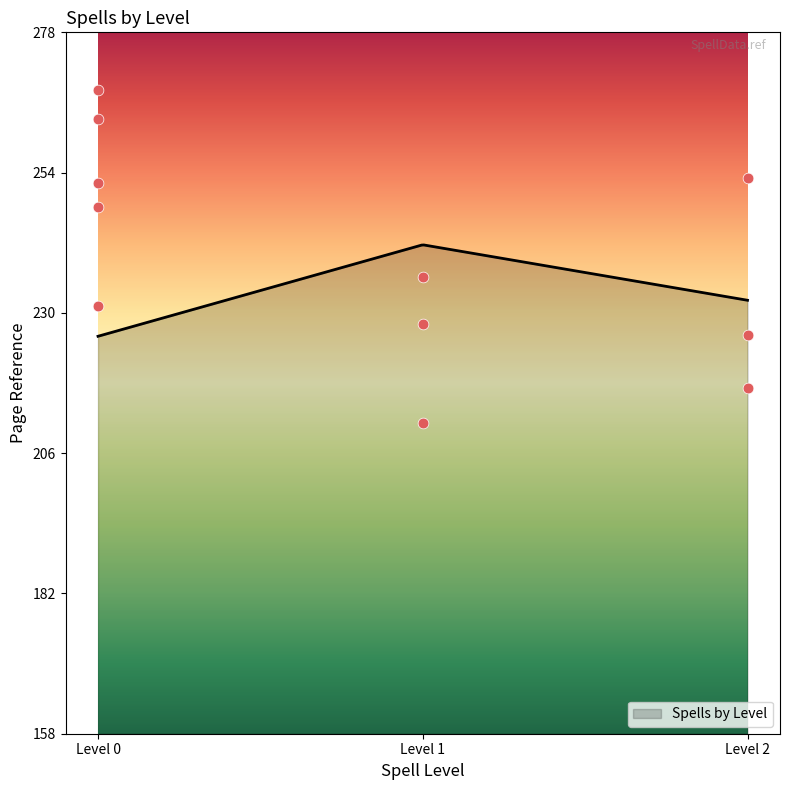

What is the maximum value for Spells by Level?

242.5